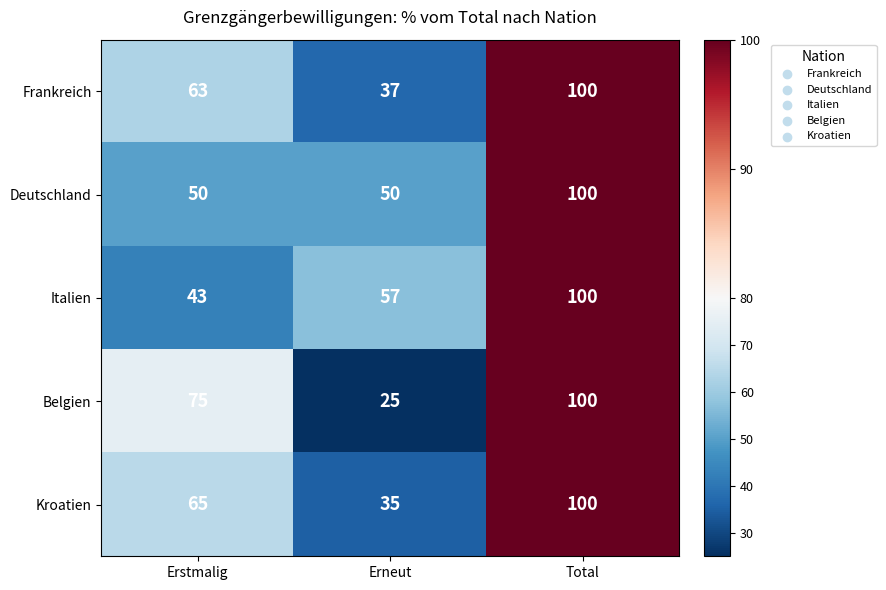

The value of Kroatien at Total is 100. True or false?

True